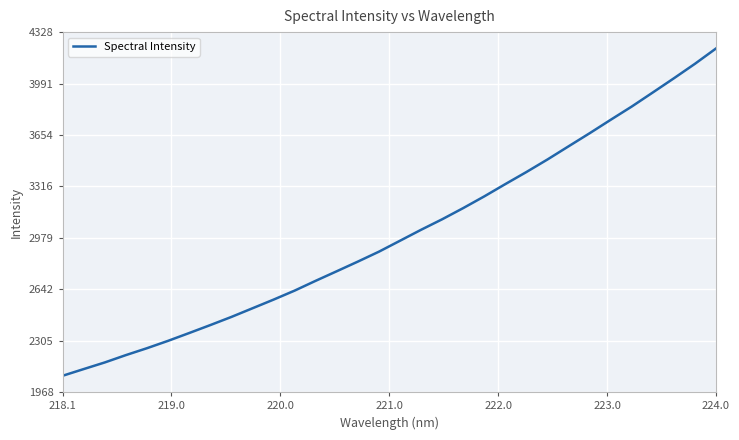

What is the greatest value displayed?

4220.8